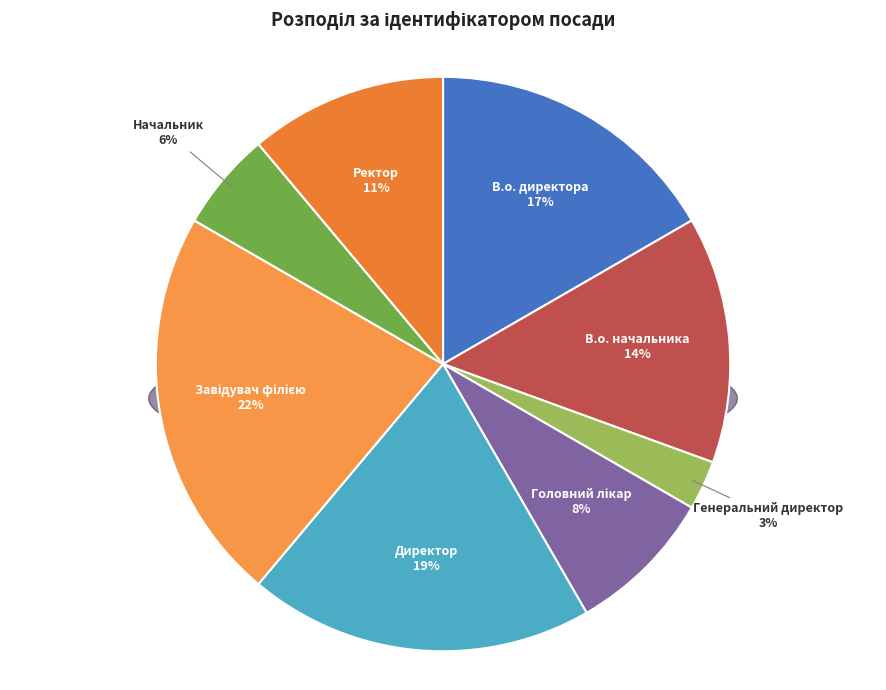

To the nearest percent, what percentage of the pie is Завідувач філією?

22%